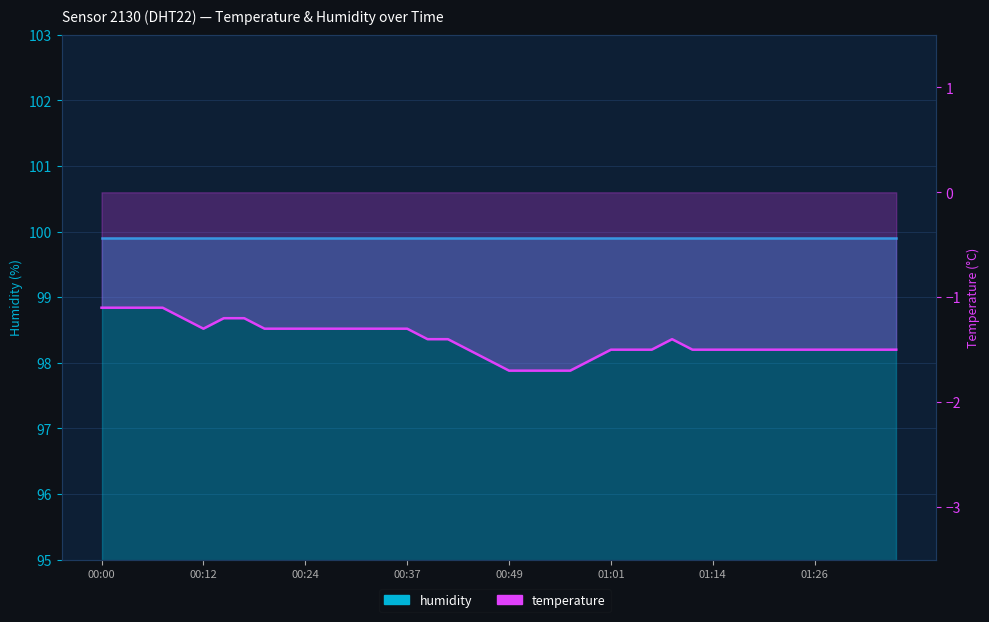

What is the approximate value at 00:34?

-1.3